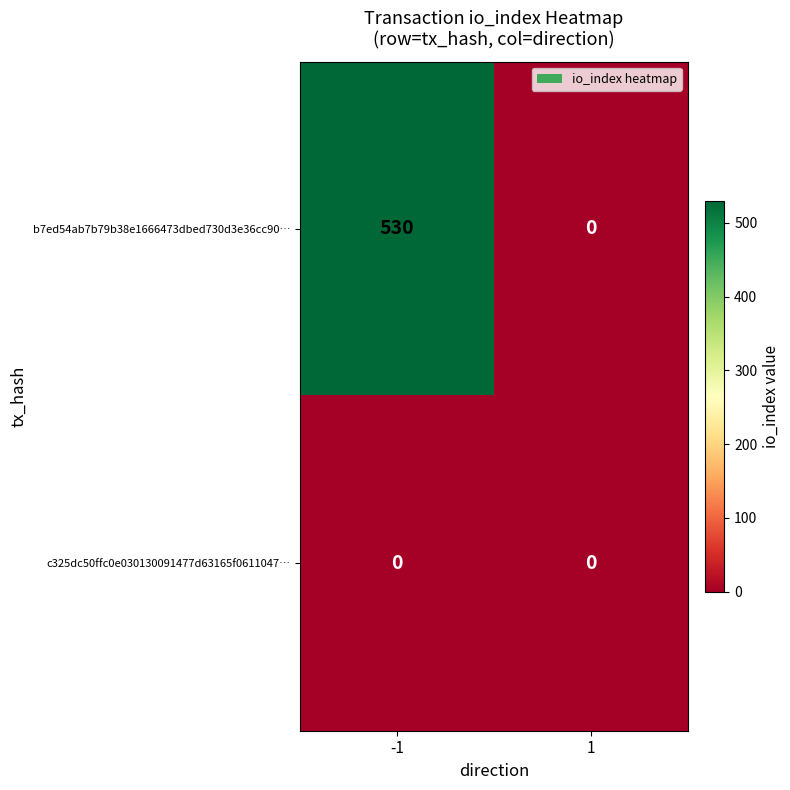

List the series in order of their overall mean, highest first.

b7ed54ab7b79b38e1666473dbed730d3e36cc90…, c325dc50ffc0e030130091477d63165f0611047…